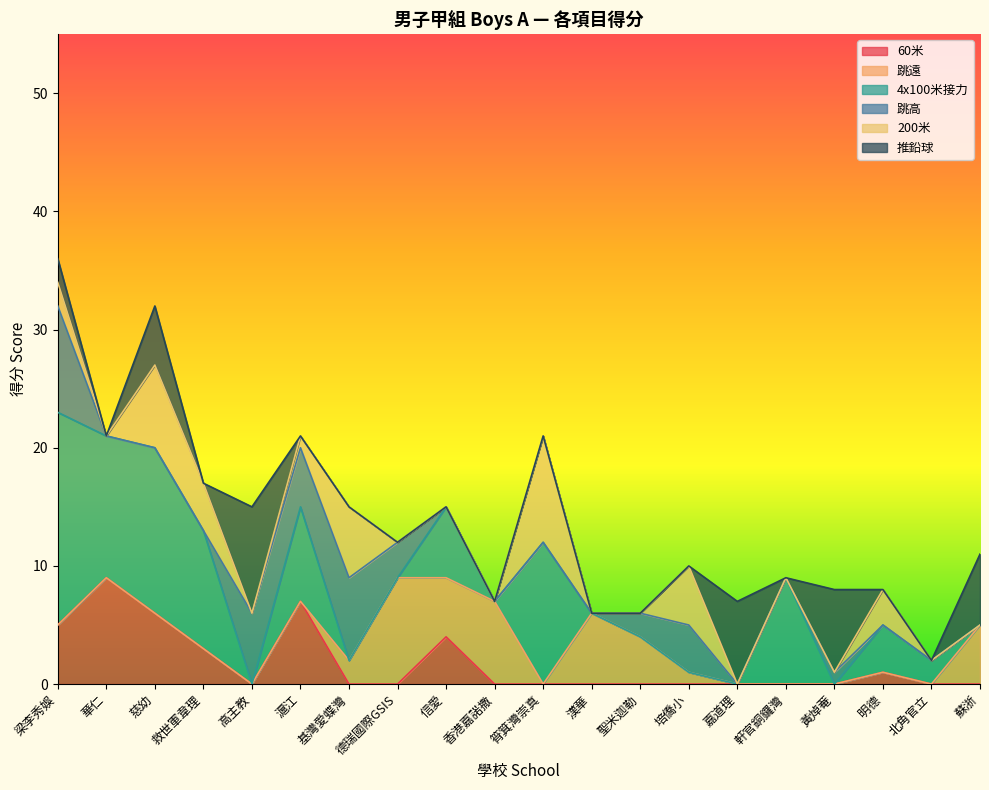

Reading left to right, what are all the values shown in this chart?

60米: 梁李秀娛=5	華仁=9	慈幼=6	救世軍韋理=3	高主教=0	滬江=7	基灣愛蝶灣=0	德瑞國際GSIS=0	信愛=4	香港嘉諾撒=0	筲箕灣崇真=0	漢華=0	聖米迦勒=0	培僑小=0	嘉道理=0	軒官銅鑼灣=0	黃焯菴=0	明德=1	北角官立=0	蘇浙=0
跳遠: 梁李秀娛=0	華仁=0	慈幼=0	救世軍韋理=0	高主教=0	滬江=0	基灣愛蝶灣=2	德瑞國際GSIS=9	信愛=5	香港嘉諾撒=7	筲箕灣崇真=0	漢華=6	聖米迦勒=4	培僑小=1	嘉道理=0	軒官銅鑼灣=0	黃焯菴=0	明德=0	北角官立=0	蘇浙=5
4x100米接力: 梁李秀娛=18	華仁=12	慈幼=14	救世軍韋理=10	高主教=0	滬江=8	基灣愛蝶灣=0	德瑞國際GSIS=0	信愛=6	香港嘉諾撒=0	筲箕灣崇真=12	漢華=0	聖米迦勒=0	培僑小=0	嘉道理=0	軒官銅鑼灣=9	黃焯菴=0	明德=4	北角官立=2	蘇浙=0
跳高: 梁李秀娛=9	華仁=0	慈幼=0	救世軍韋理=0	高主教=6	滬江=5	基灣愛蝶灣=7	德瑞國際GSIS=3	信愛=0	香港嘉諾撒=0	筲箕灣崇真=0	漢華=0	聖米迦勒=2	培僑小=4	嘉道理=0	軒官銅鑼灣=0	黃焯菴=1	明德=0	北角官立=0	蘇浙=0
200米: 梁李秀娛=2	華仁=0	慈幼=7	救世軍韋理=4	高主教=0	滬江=1	基灣愛蝶灣=6	德瑞國際GSIS=0	信愛=0	香港嘉諾撒=0	筲箕灣崇真=9	漢華=0	聖米迦勒=0	培僑小=5	嘉道理=0	軒官銅鑼灣=0	黃焯菴=0	明德=3	北角官立=0	蘇浙=0
推鉛球: 梁李秀娛=2	華仁=0	慈幼=5	救世軍韋理=0	高主教=9	滬江=0	基灣愛蝶灣=0	德瑞國際GSIS=0	信愛=0	香港嘉諾撒=0	筲箕灣崇真=0	漢華=0	聖米迦勒=0	培僑小=0	嘉道理=7	軒官銅鑼灣=0	黃焯菴=7	明德=0	北角官立=0	蘇浙=6